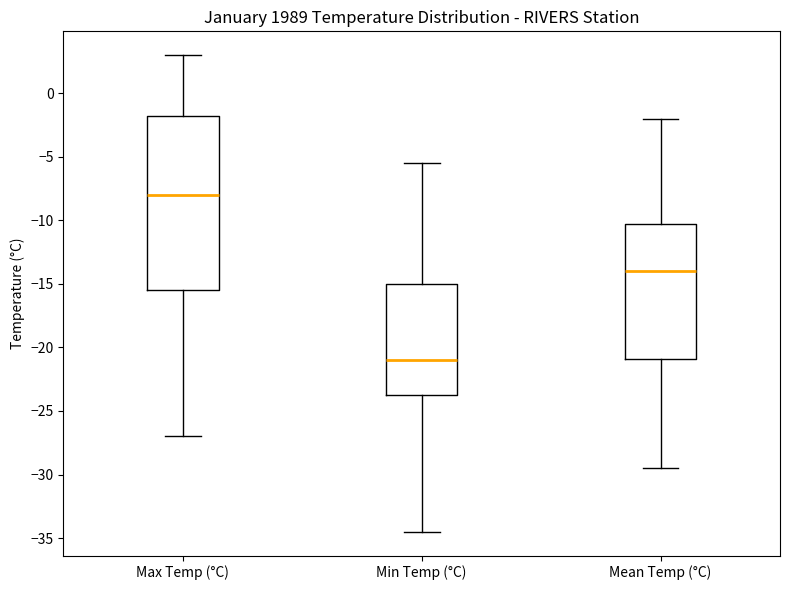

Reading left to right, transcribe this box plot: for each box, give where its median line is, the range the box spans, and where its two whiskers end, as read against the y-axis. The values are not printed on the chart, so give them approximately, as read against the axis.

Max Temp (°C): median -8.0, box -15.5 to -1.5, whiskers -27.0 to 3.0
Min Temp (°C): median -21.0, box -23.5 to -15.0, whiskers -34.5 to -5.5
Mean Temp (°C): median -14.0, box -21.0 to -10.5, whiskers -29.5 to -2.0